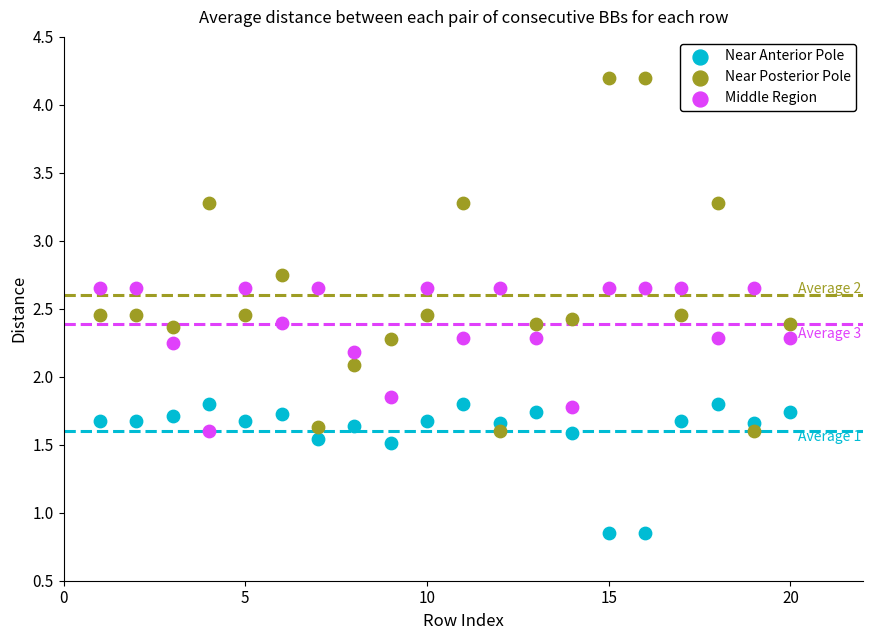

What are all the series names shown in the legend?

Near Anterior Pole, Near Posterior Pole, Middle Region